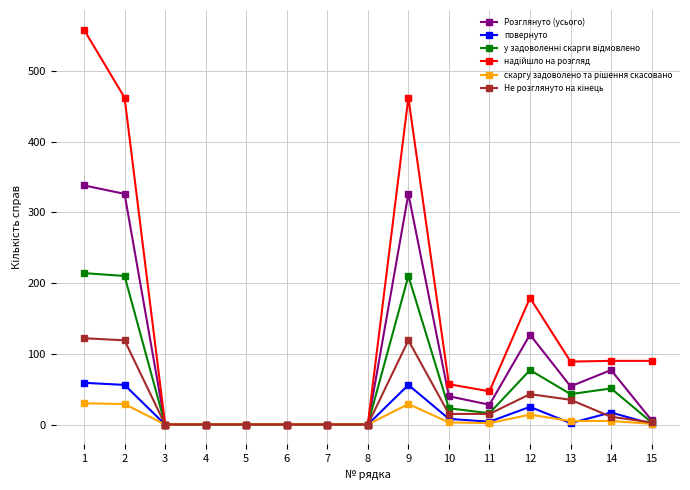

True or false: Розглянуто (усього) has more than 2 interior local peaks.

True